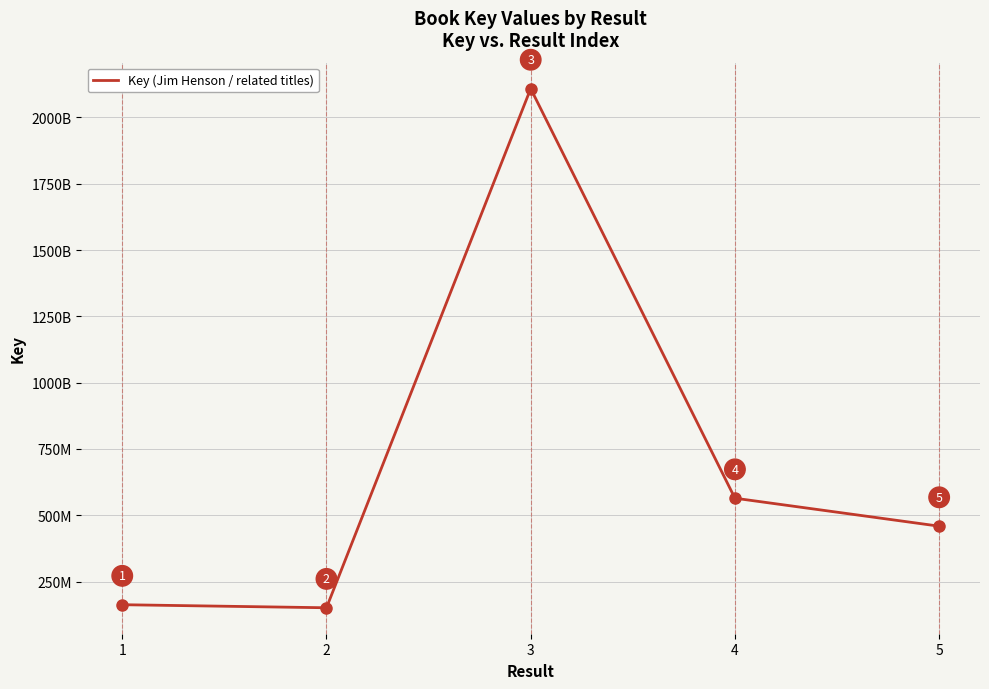

Rank the categories by value from highest to lowest.

3, 4, 5, 1, 2